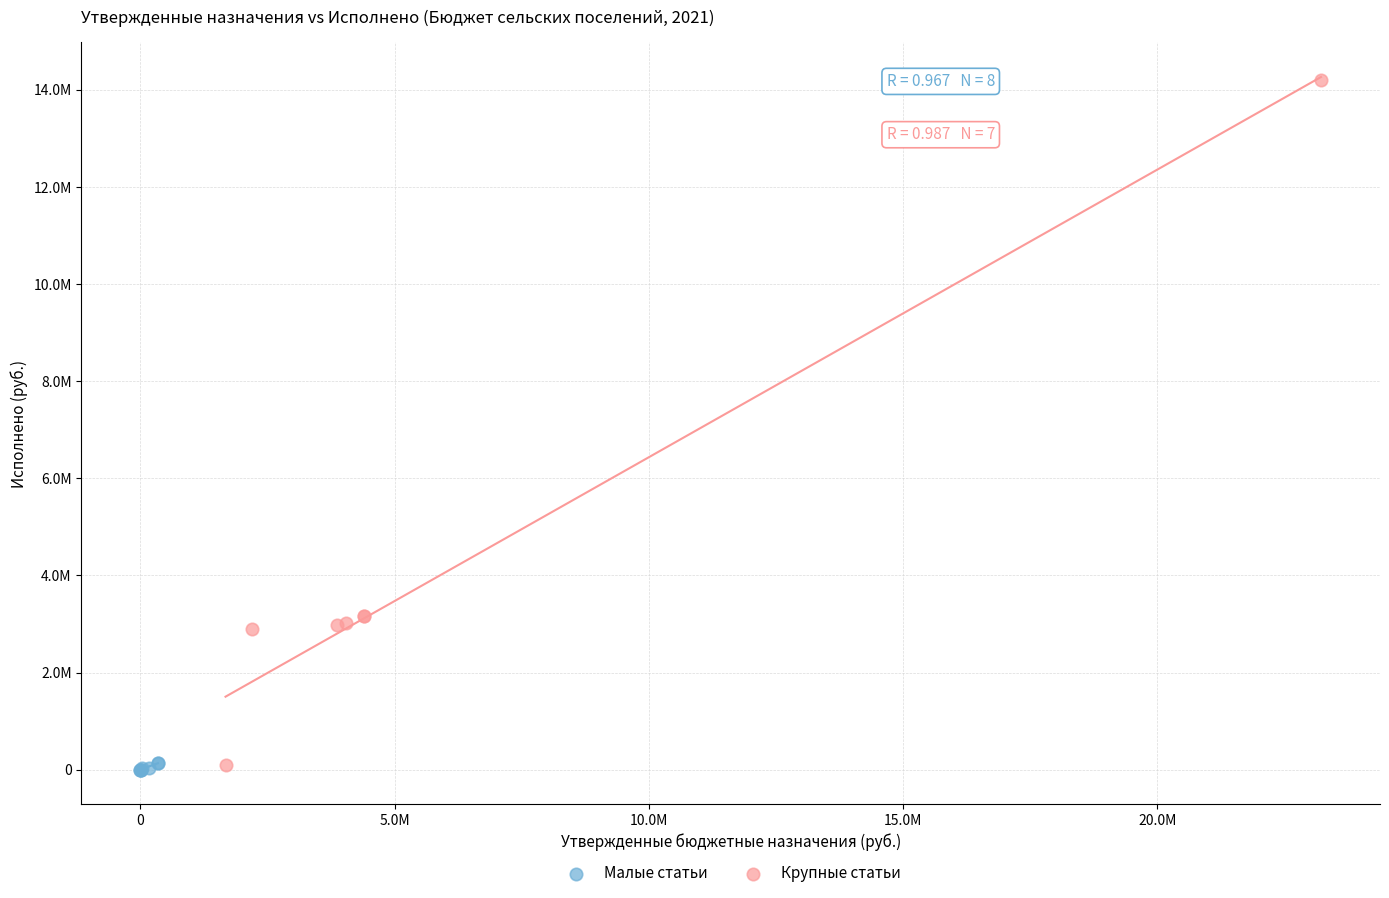

What are all the series names shown in the legend?

Малые статьи, Крупные статьи